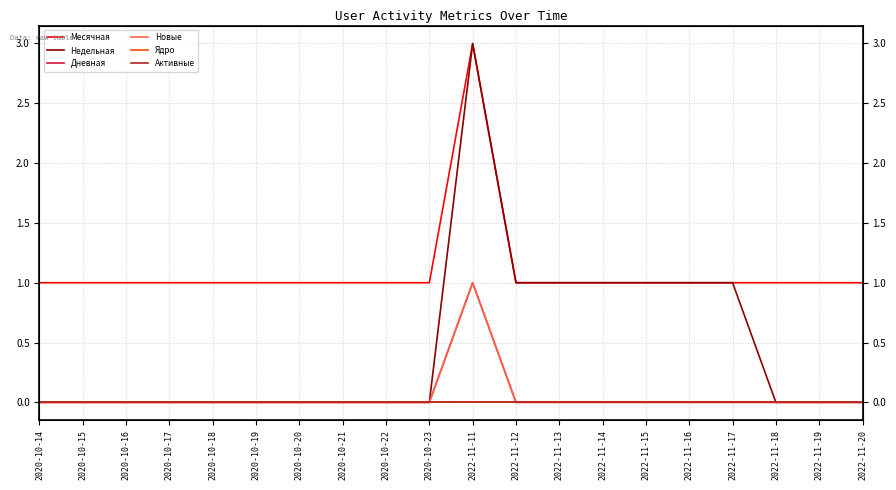

The value of Дневная at 2020-10-17 is 0. True or false?

True